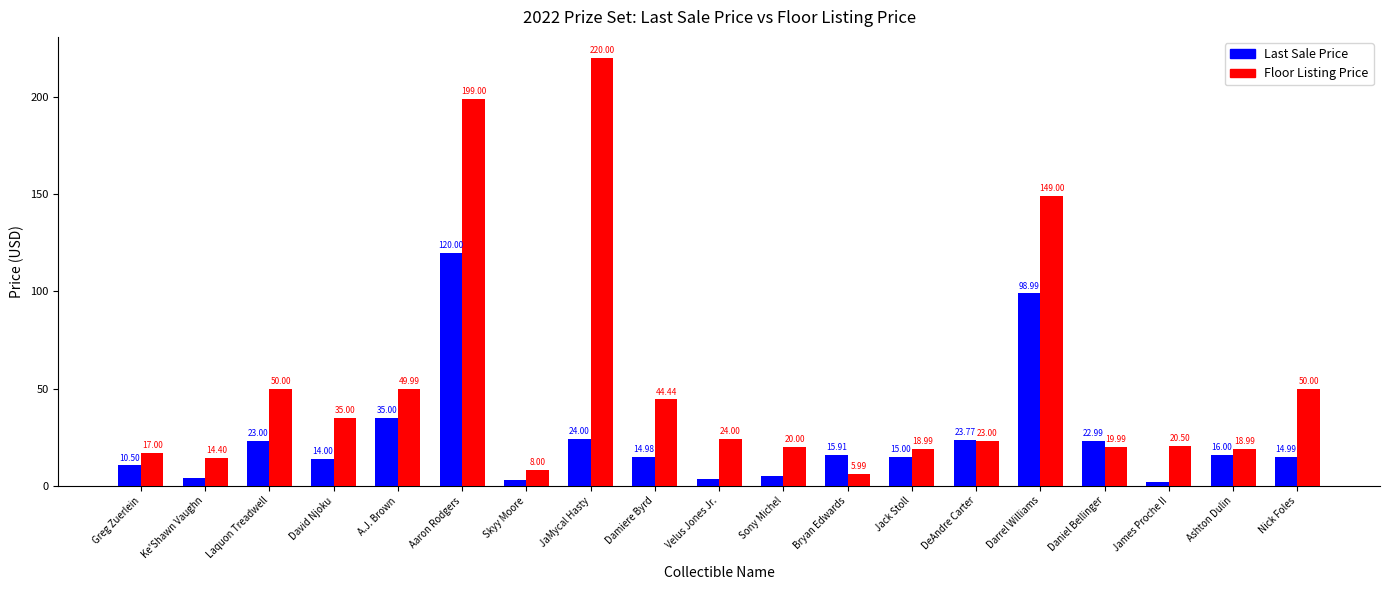

How many groups of bars are there?

19